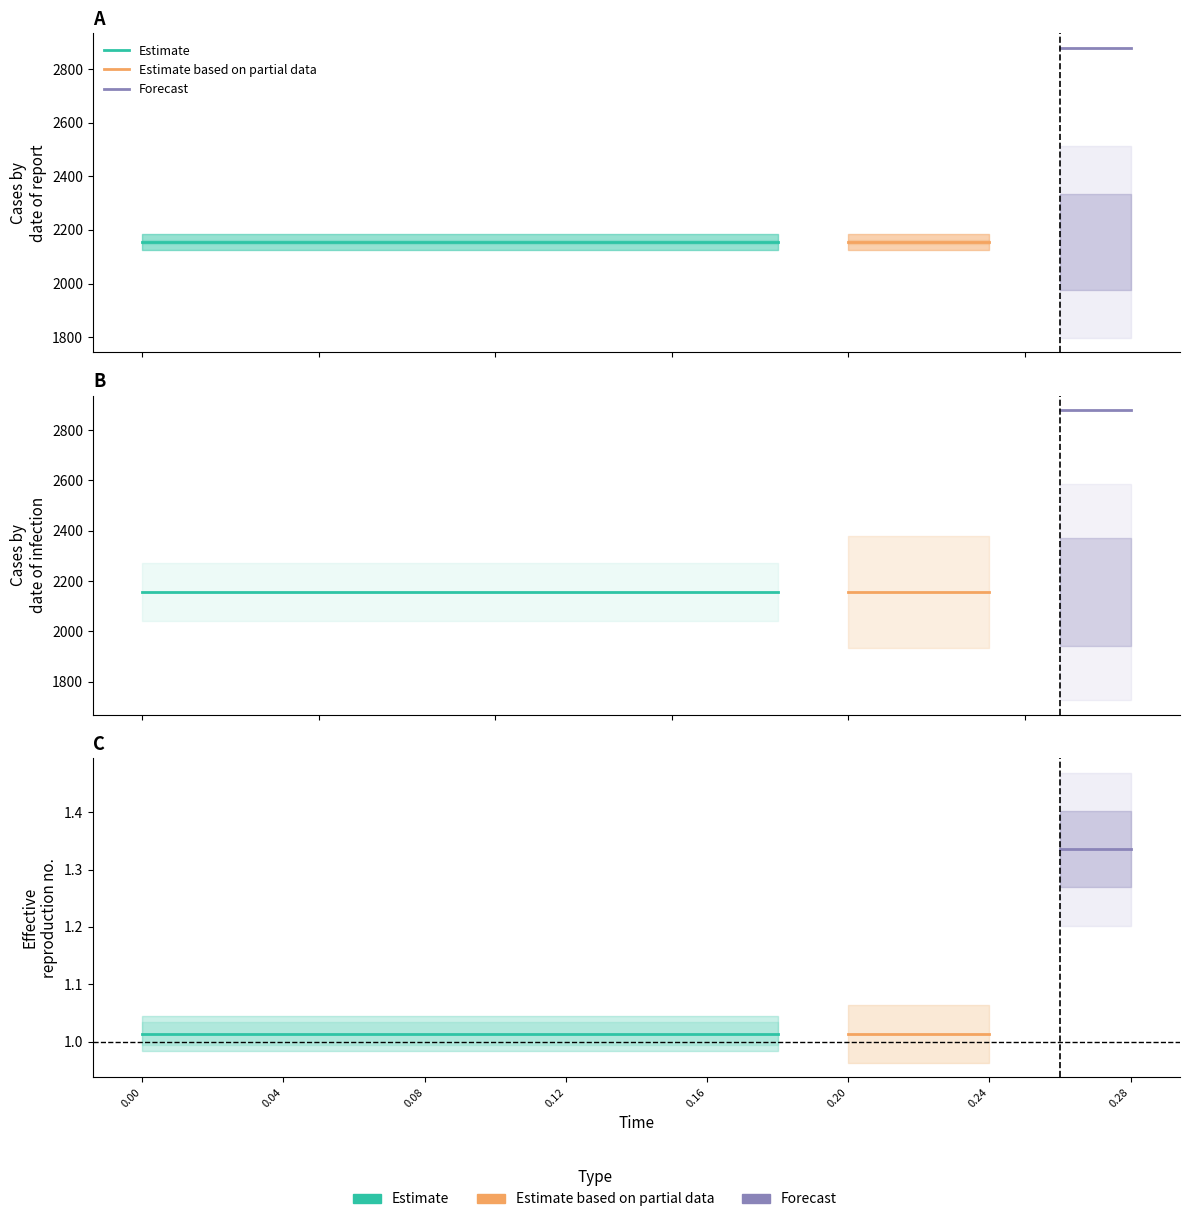

True or false: high has more than 2 interior local peaks.

False